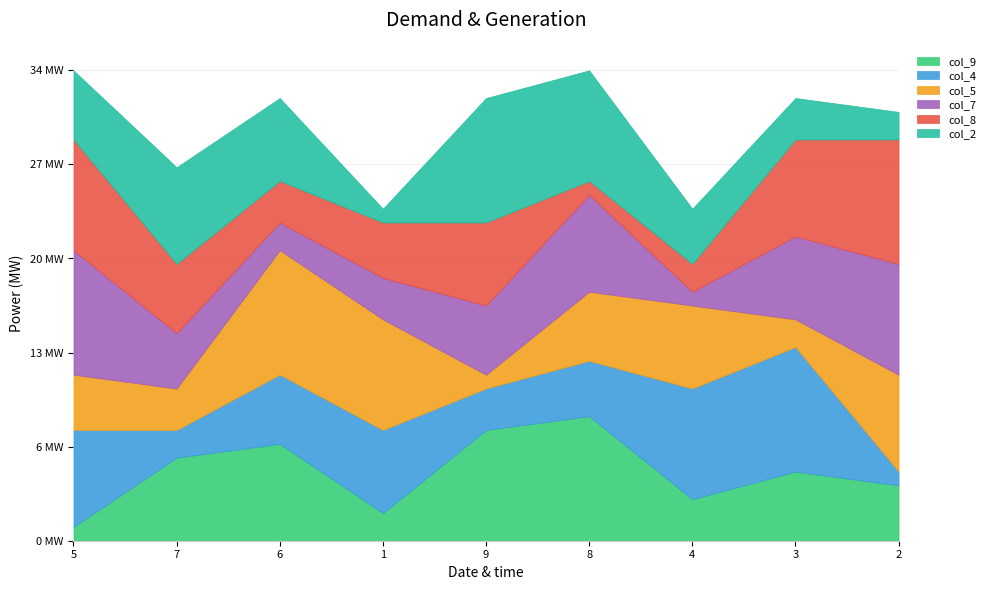

List the series in order of their peak value, lowest first.

col_9, col_4, col_5, col_7, col_8, col_2